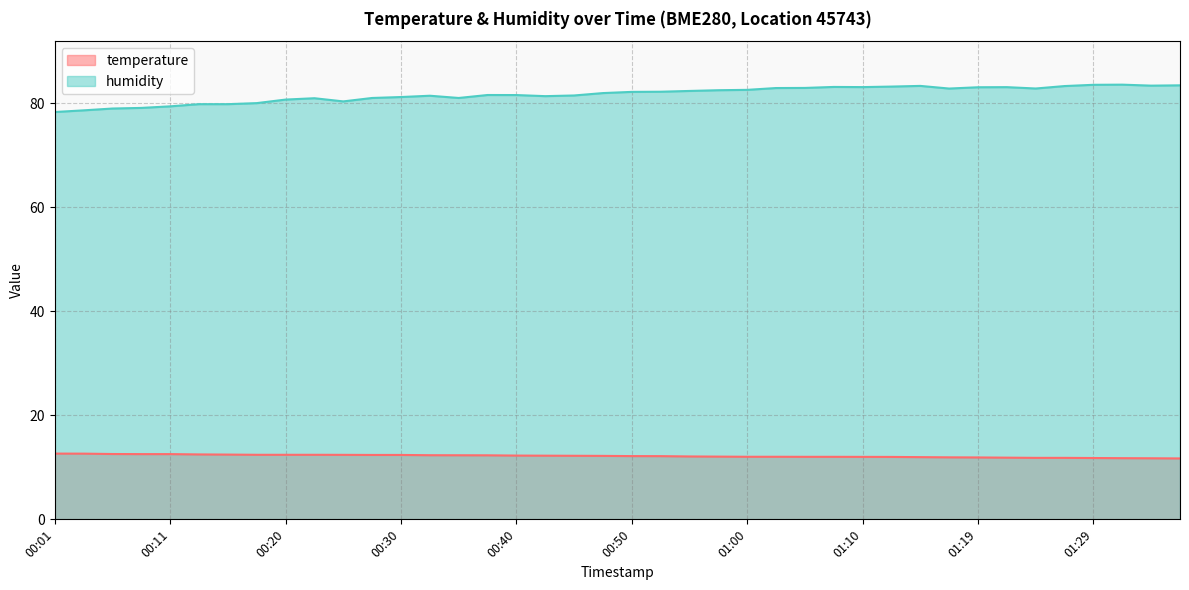

What is the sum of all humidity values?

3268.2